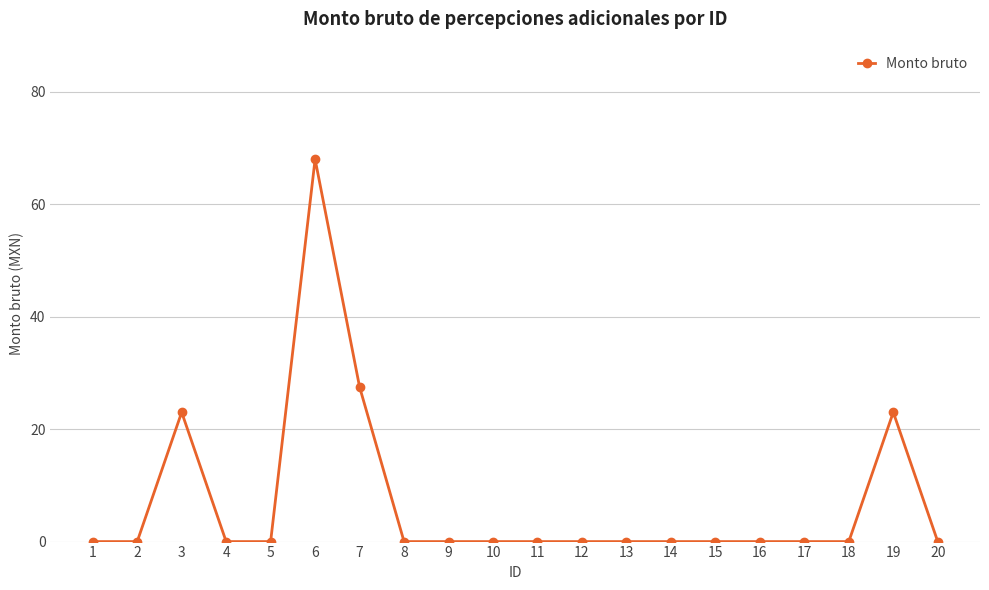

True or false: there are more than 2 points higher than both neighbors.

True